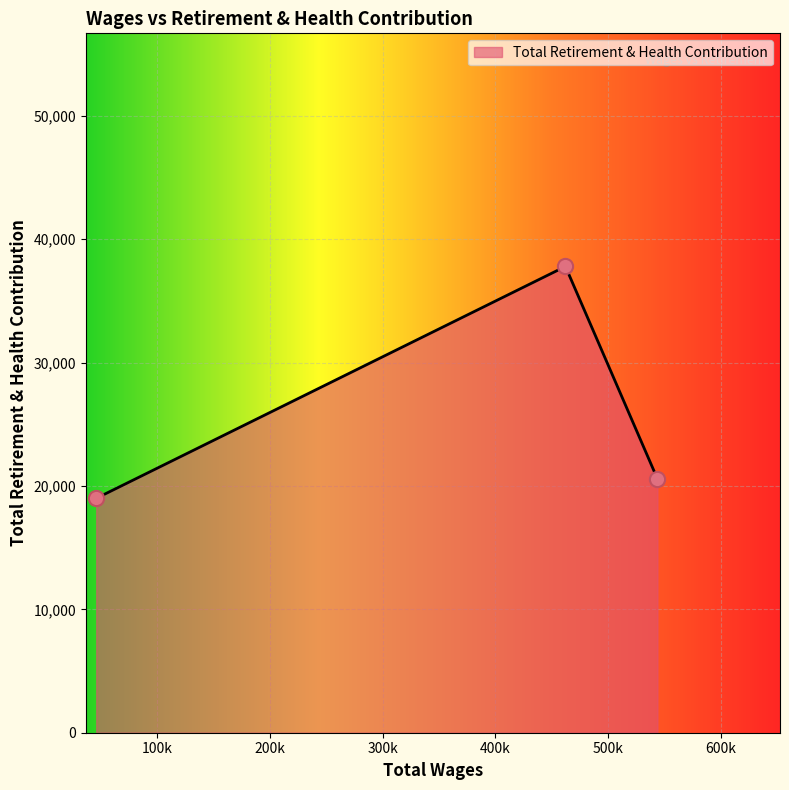

What is the difference between the maximum and minimum values?

18792